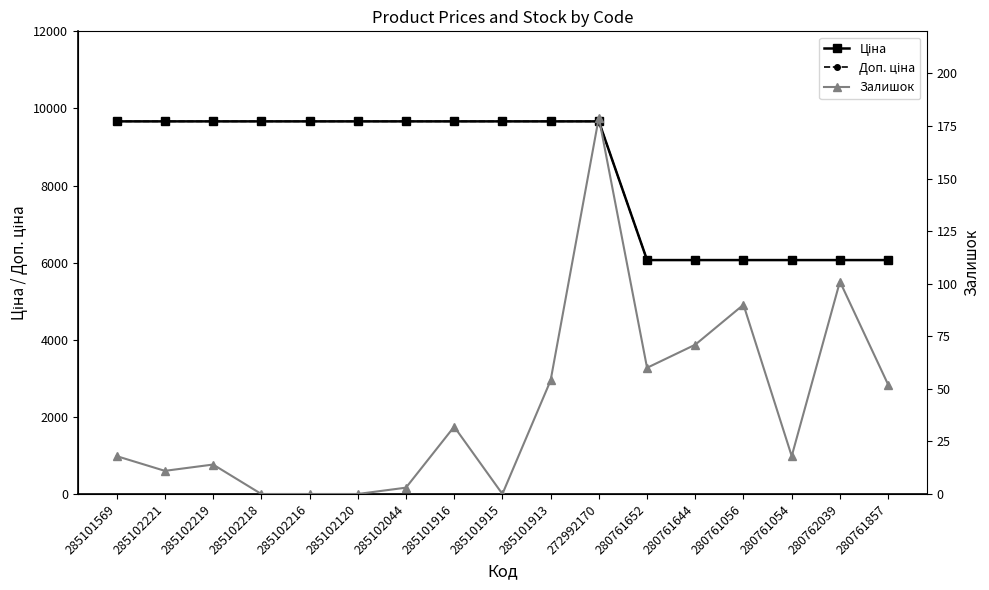

What is the sum of all Доп. ціна values?

142714.7